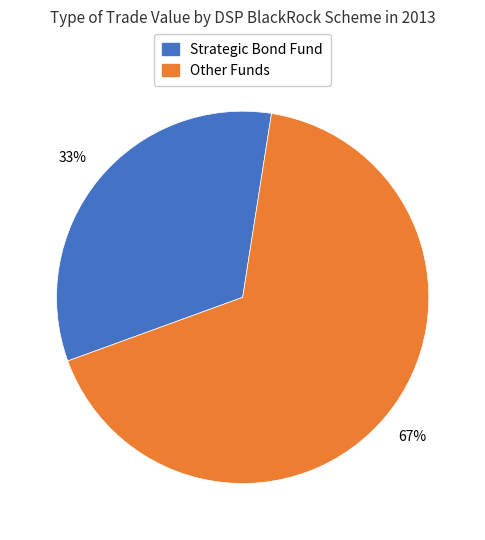

Does any single category account for the majority?

Yes